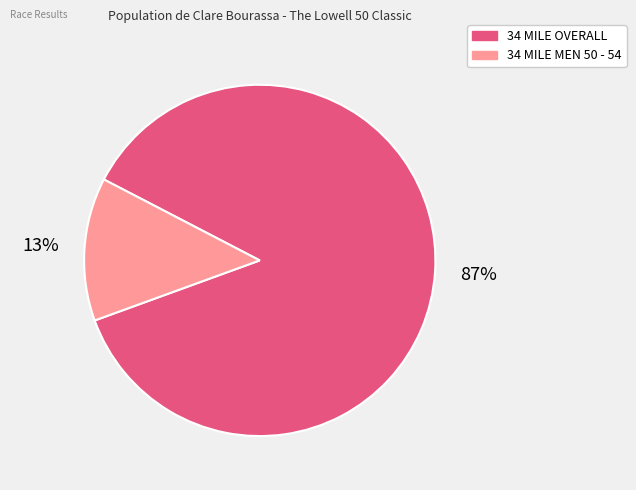

Rank the categories by value from highest to lowest.

34 MILE OVERALL, 34 MILE MEN 50 - 54